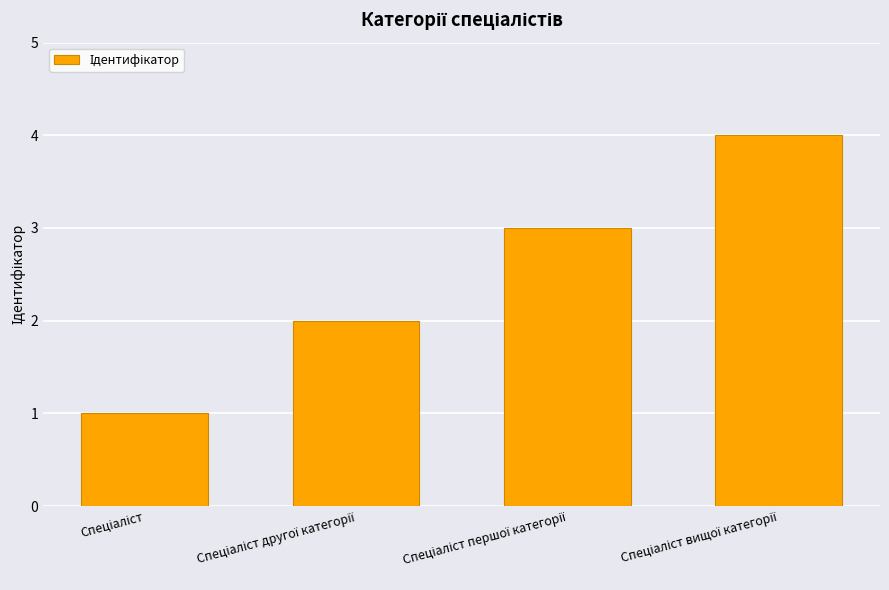

What is the maximum value shown in the chart?

4